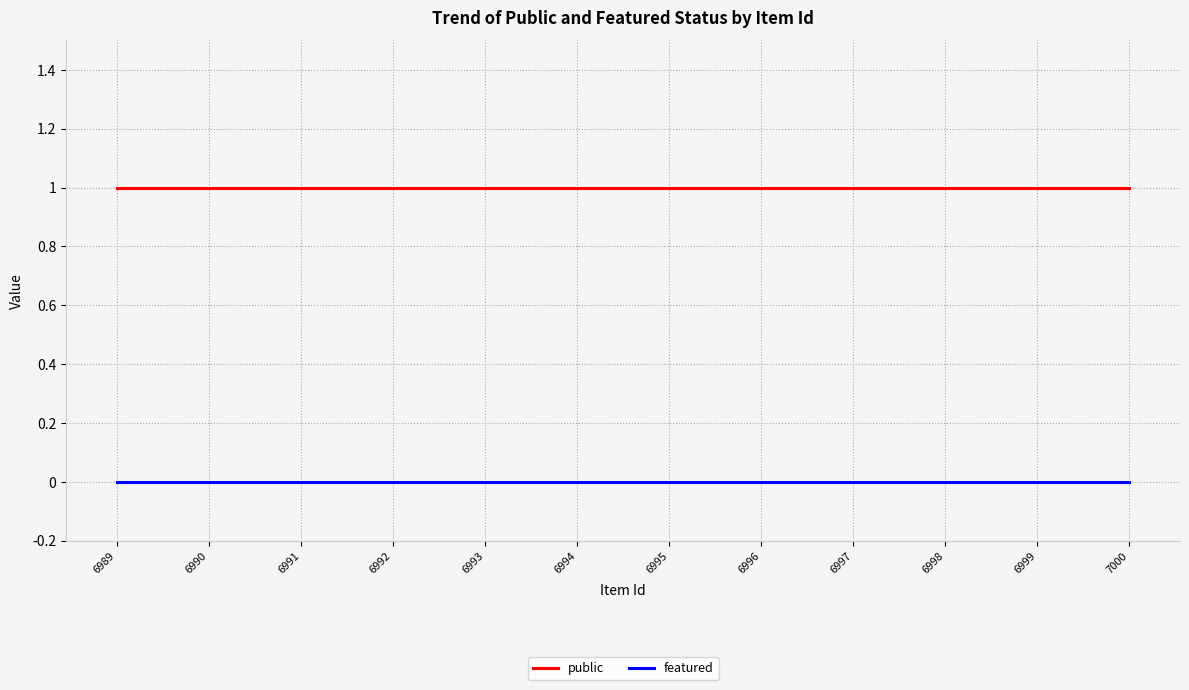

Does the chart have visible grid lines?

Yes